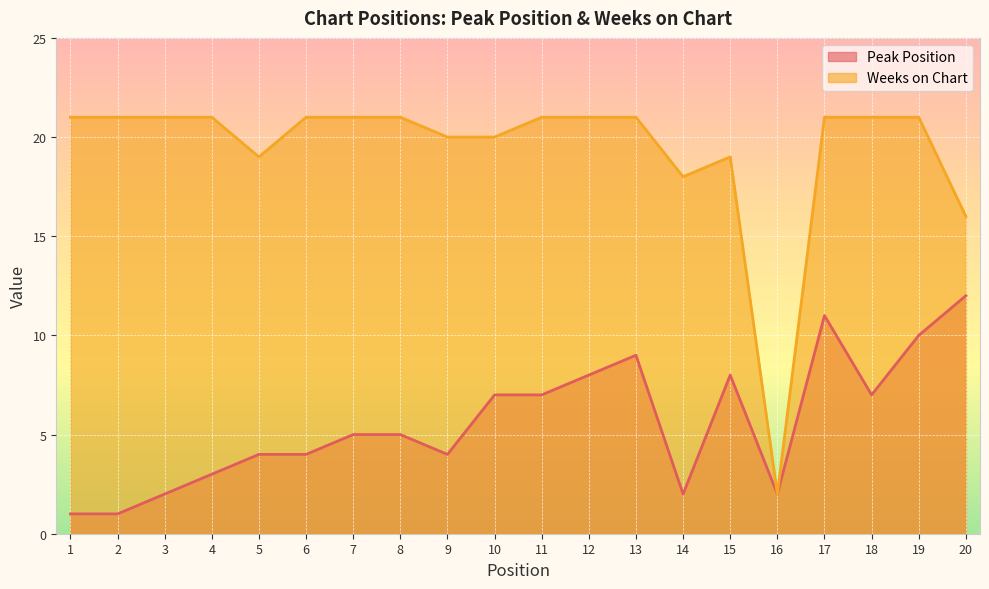

Which series has the largest total across all categories?

Weeks on Chart